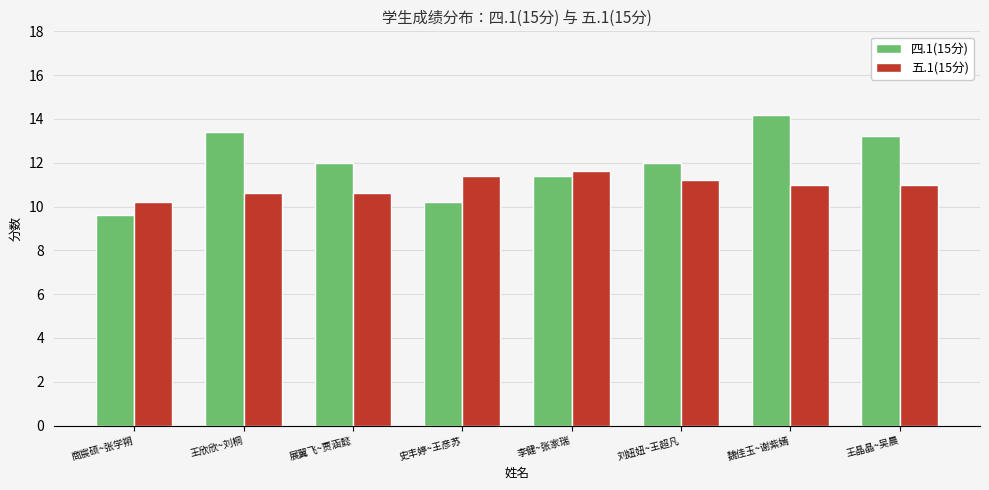

Reading left to right, transcribe all the data shown in this chart.

四.1(15分): 9.6	13.4	12.0	10.2	11.4	12.0	14.2	13.2
五.1(15分): 10.2	10.6	10.6	11.4	11.6	11.2	11.0	11.0